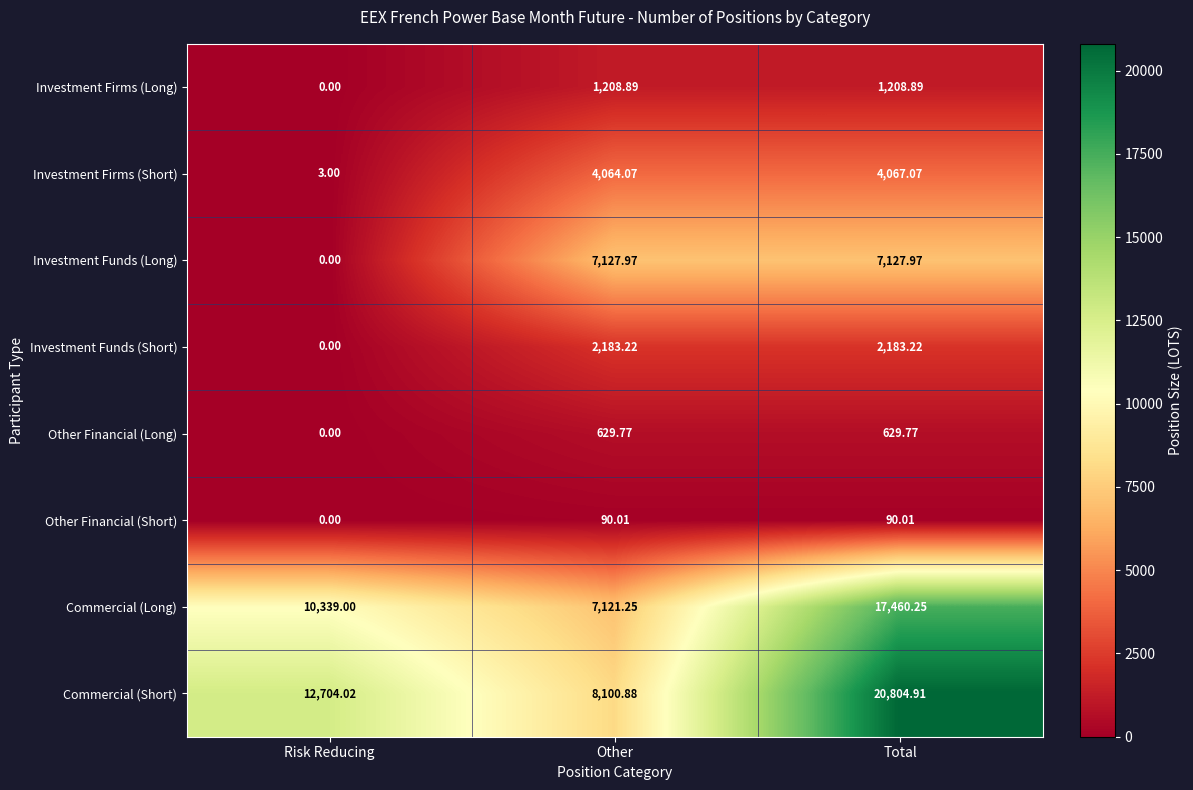

Between Other and Total, which series saw the biggest shift?

Commercial (Short)